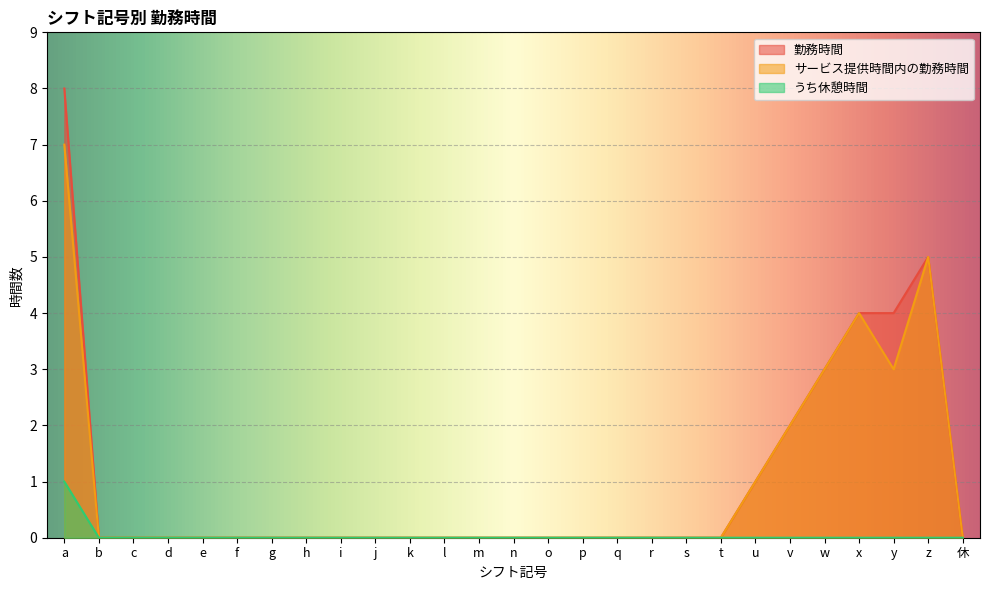

At which label is 勤務時間 closest to 4?

x